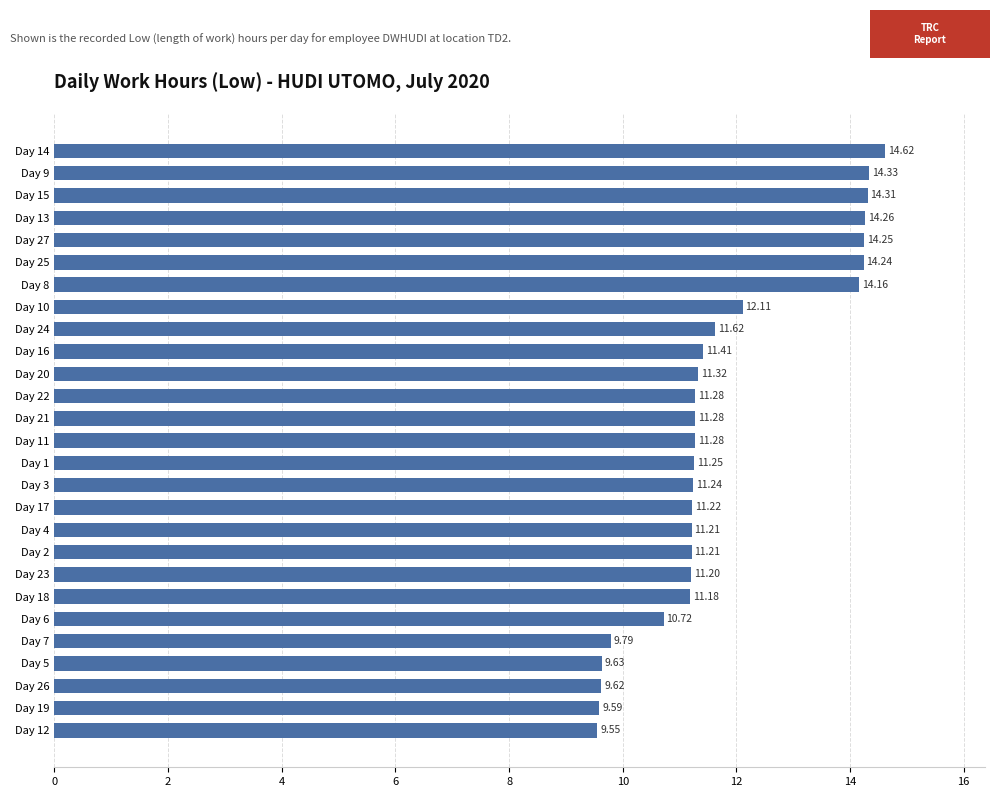

What is the sum of all values?

317.9